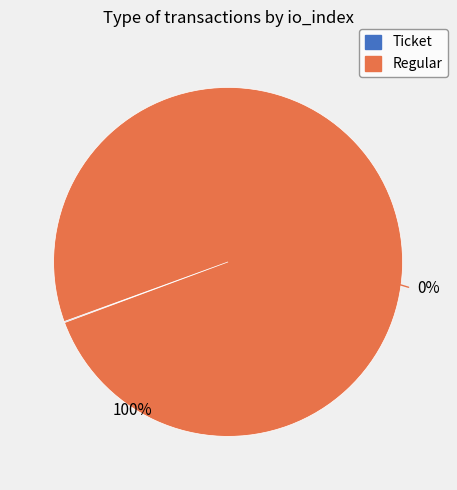

The Ticket slice represents 1% of the pie. True or false?

False